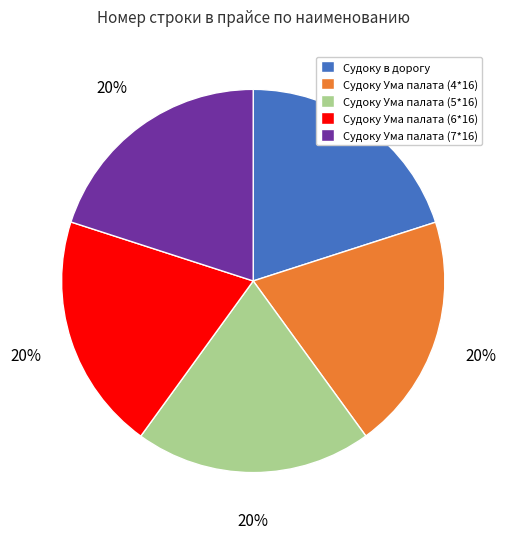

How many segments does this pie chart have?

5